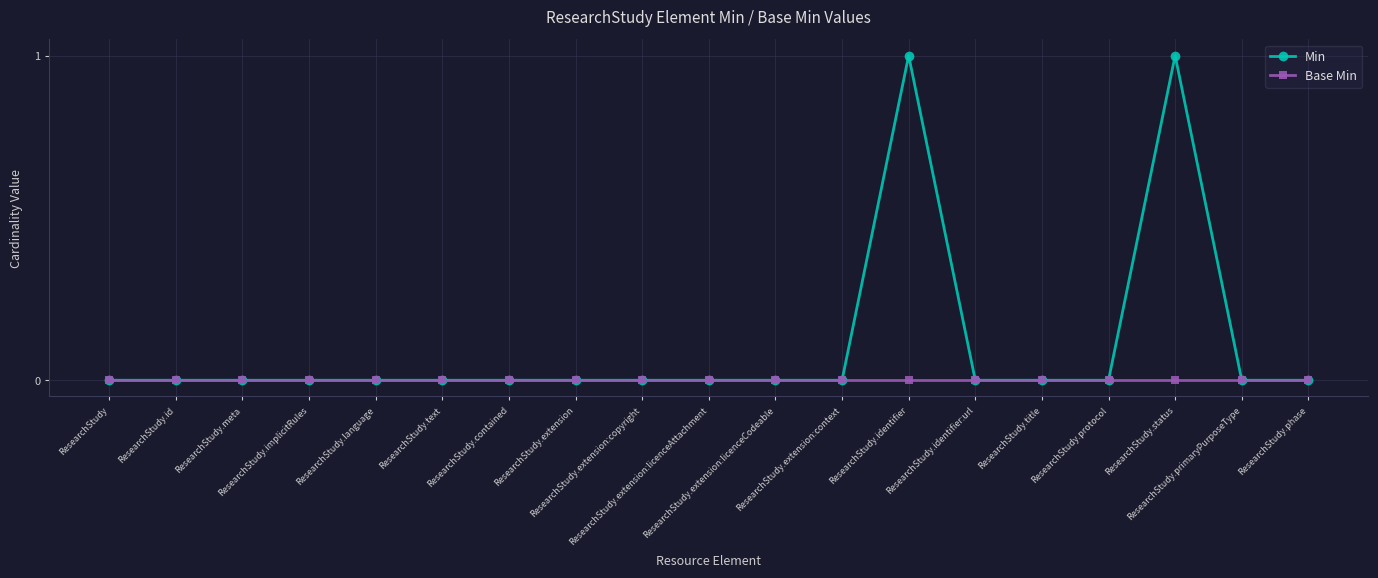

Which series has the largest total across all categories?

Min